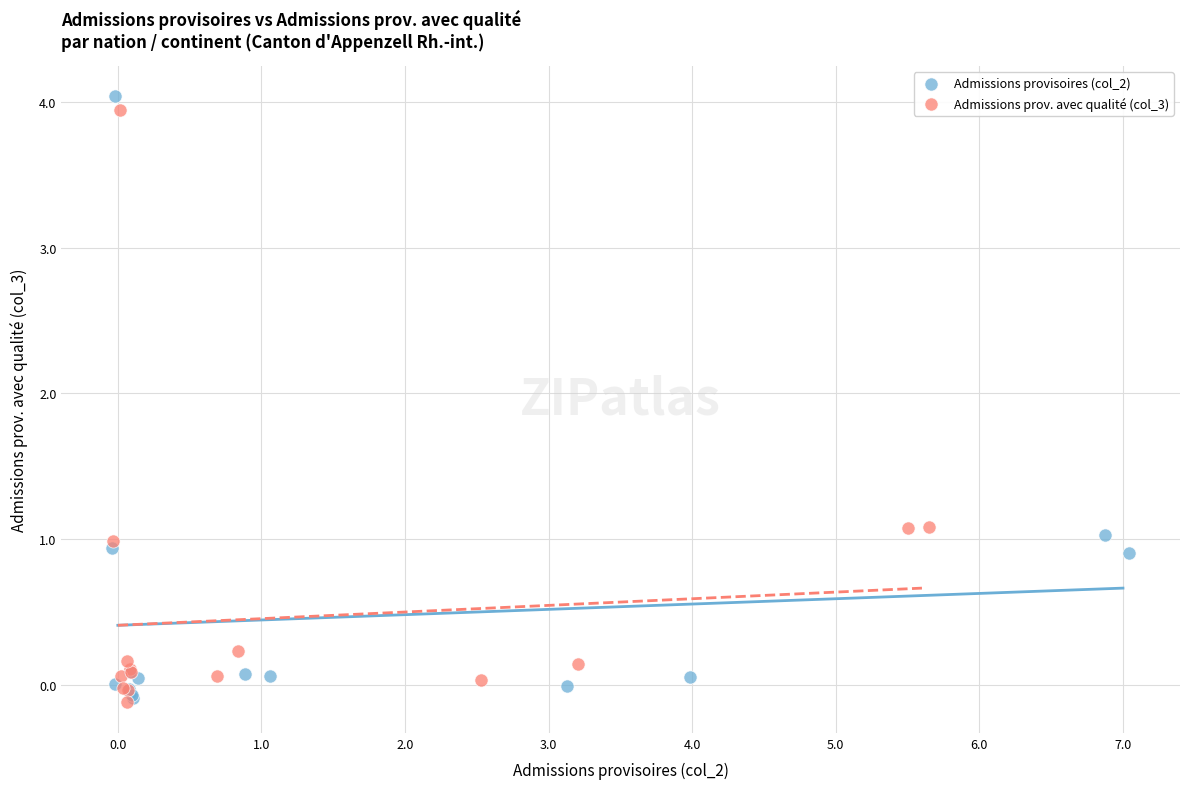

Which series contains the highest Y value?

Admissions provisoires (col_2)